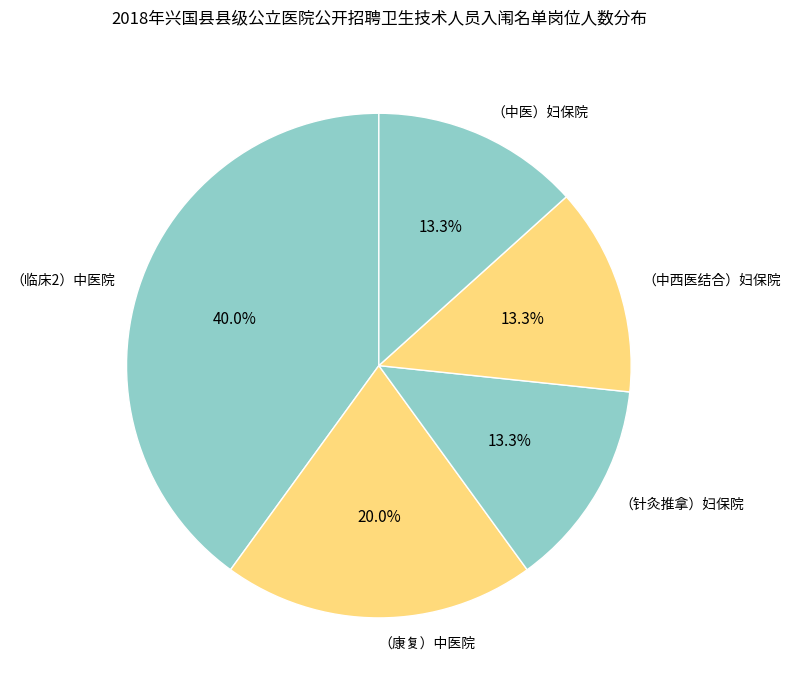

To the nearest percent, what is the difference between the largest and smallest slice percentages?

27%